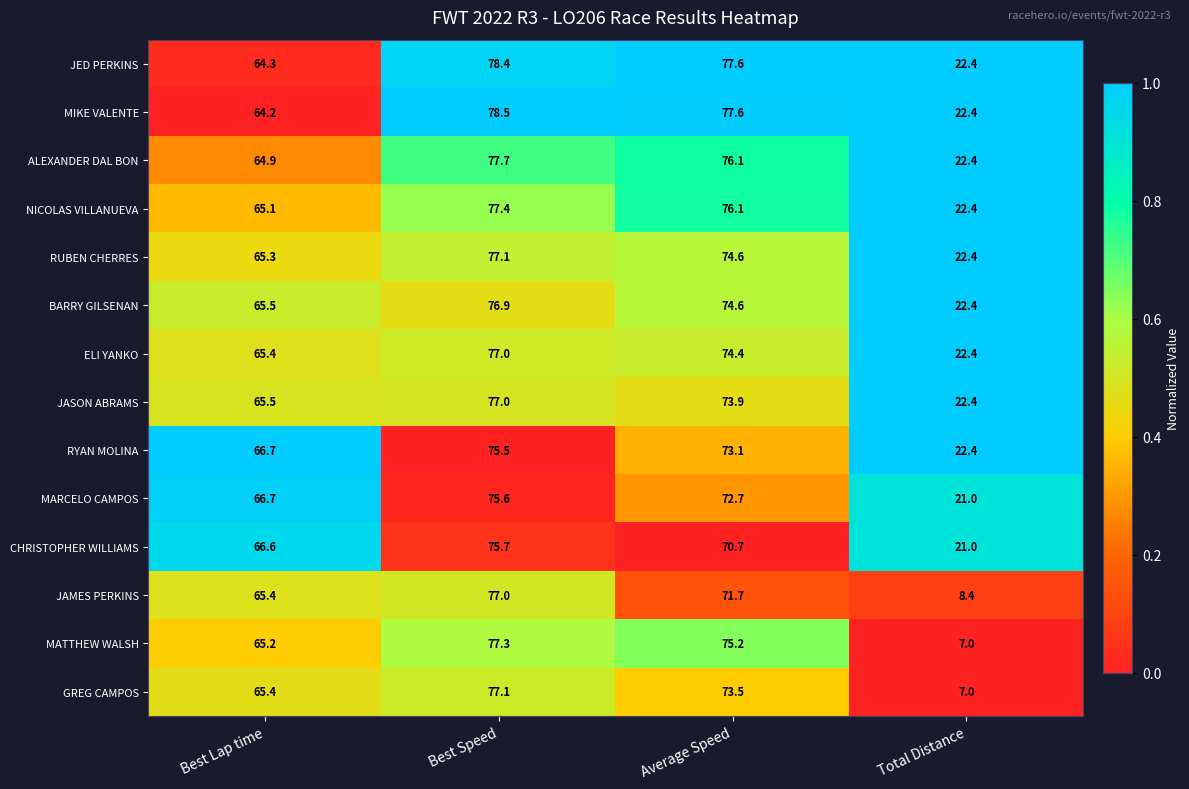

At which label is MARCELO CAMPOS closest to 48?

Best Lap time